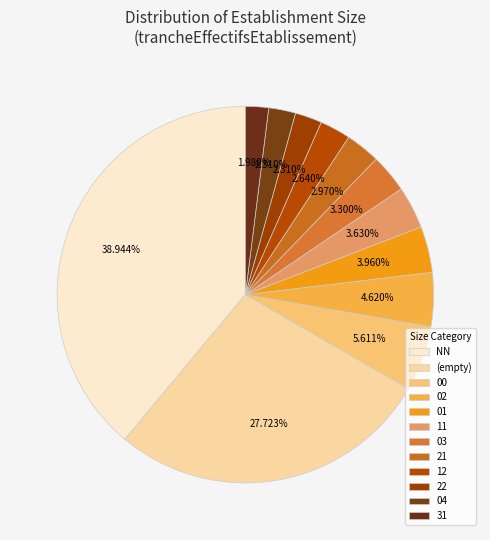

Is the sum of 04 and NN greater than half?

No